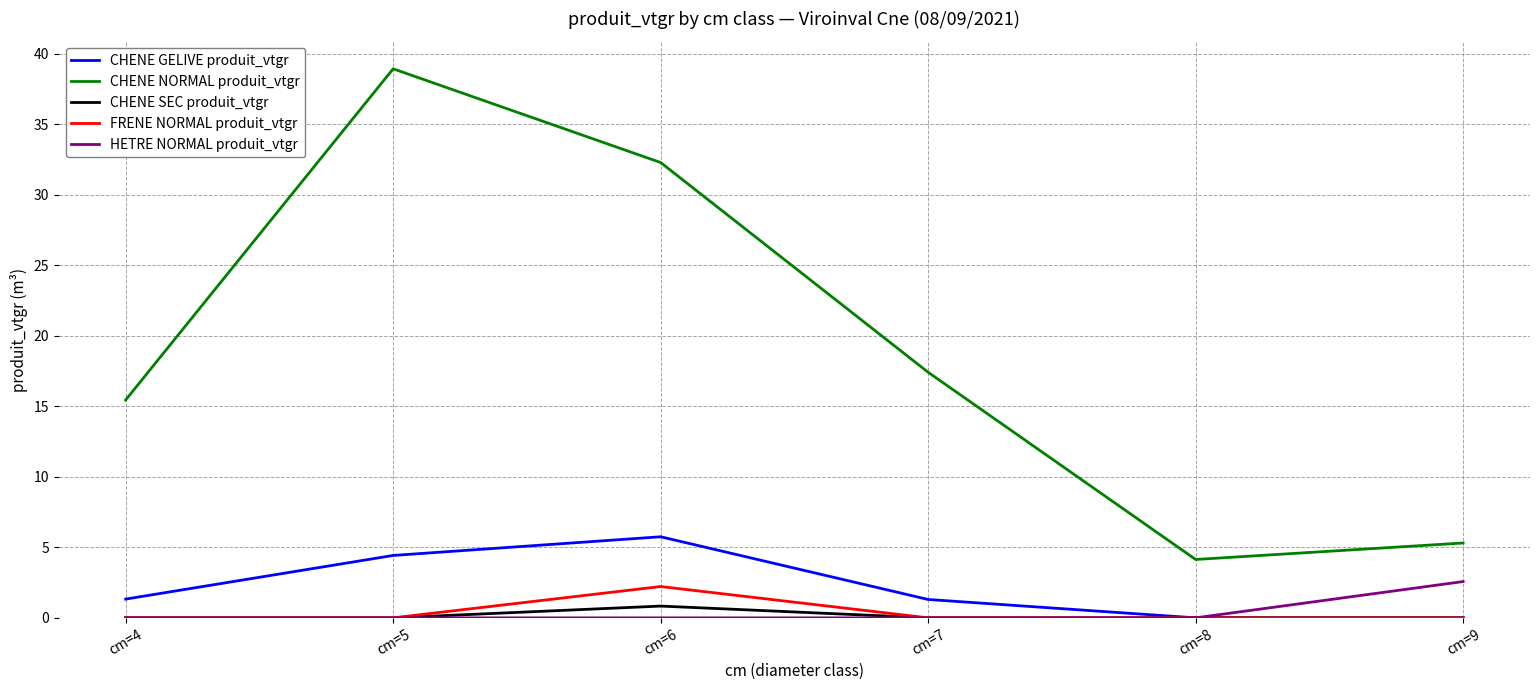

Which category has the highest value across all series?

cm=5